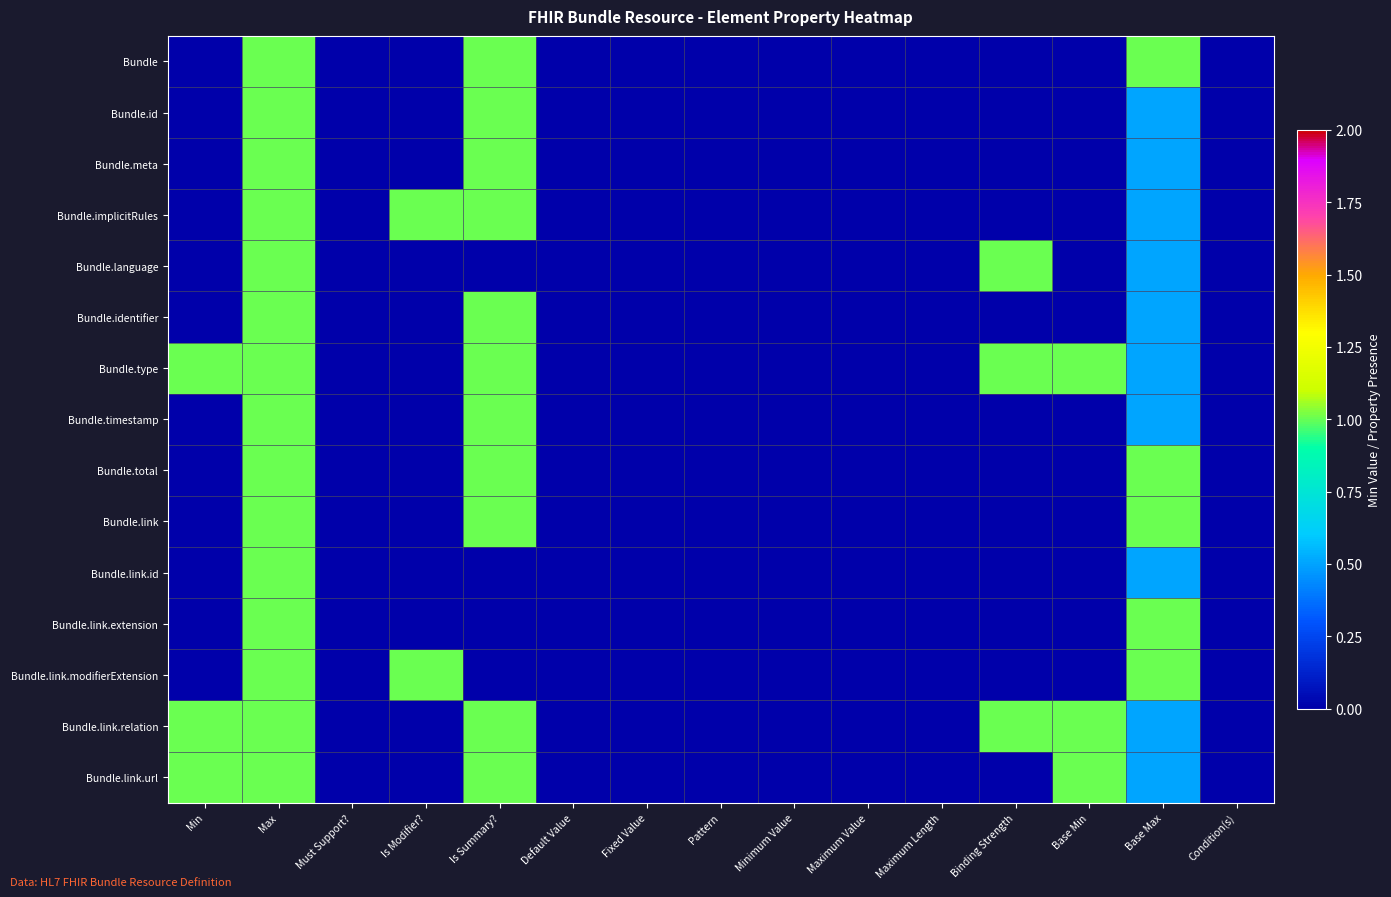

Which series has the largest total across all categories?

Bundle.type